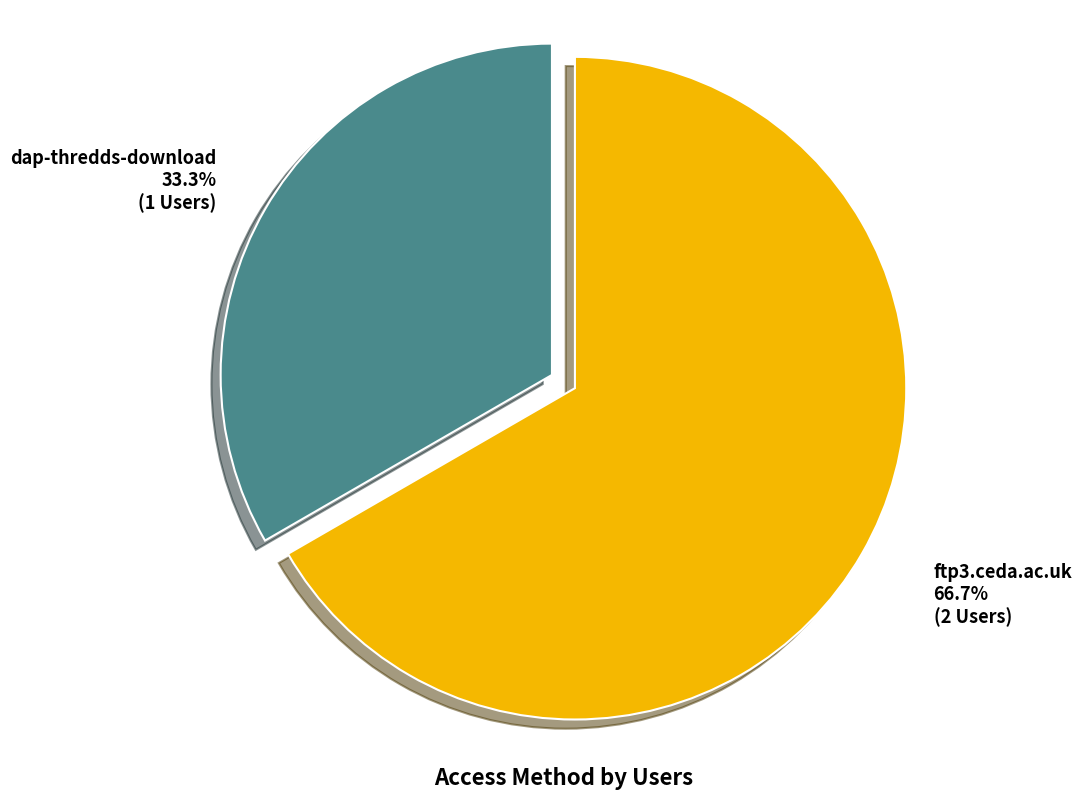

Does any single category account for the majority?

Yes